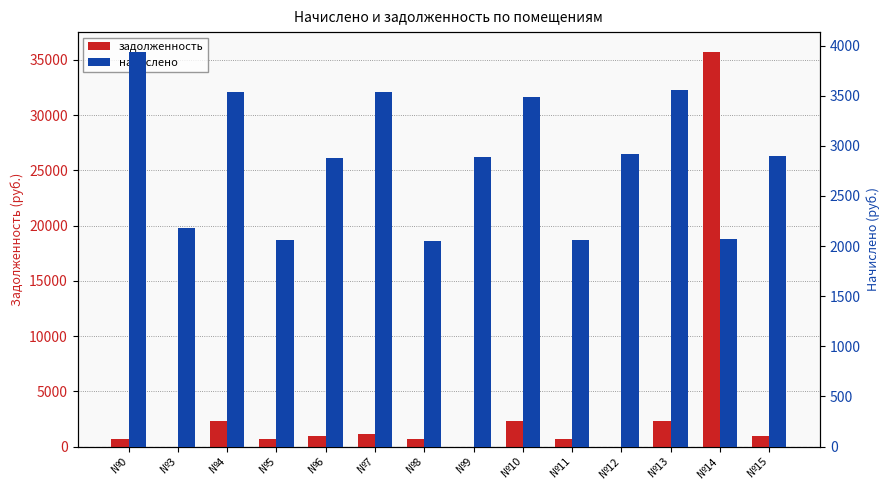

Count the number of categories in the chart.

14